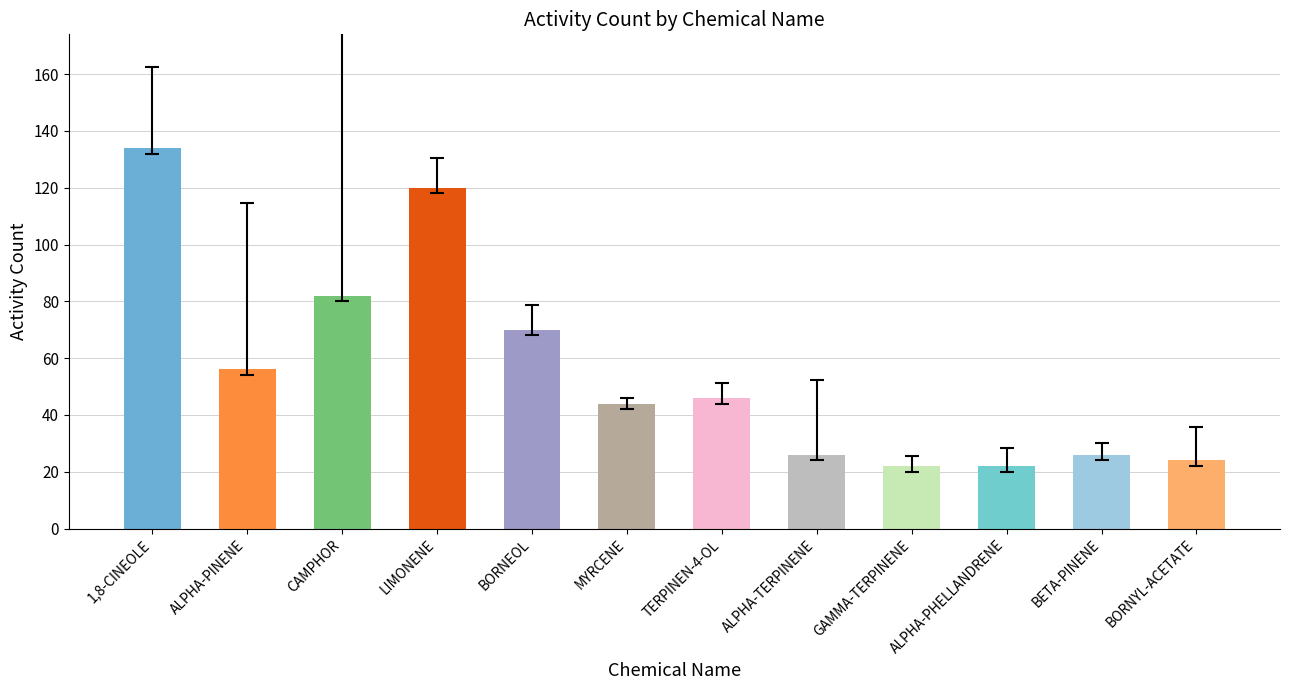

How many distinct data groups are displayed?

1